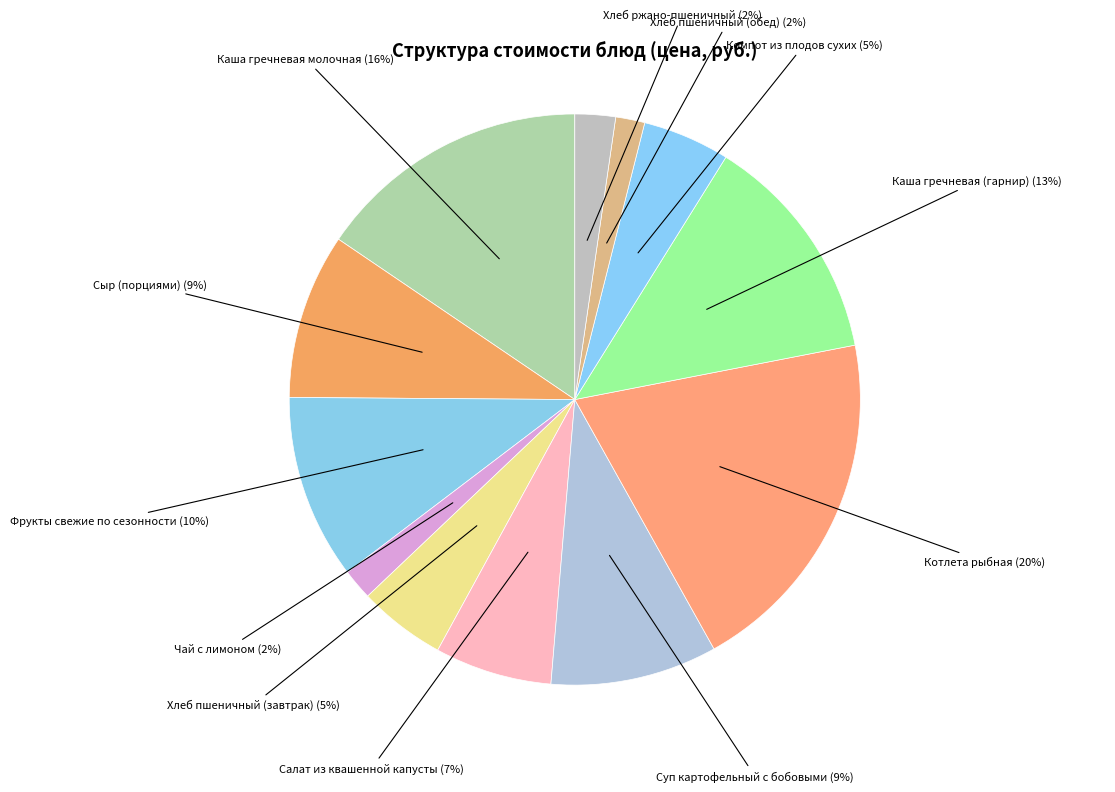

How many slices are in this pie chart?

12